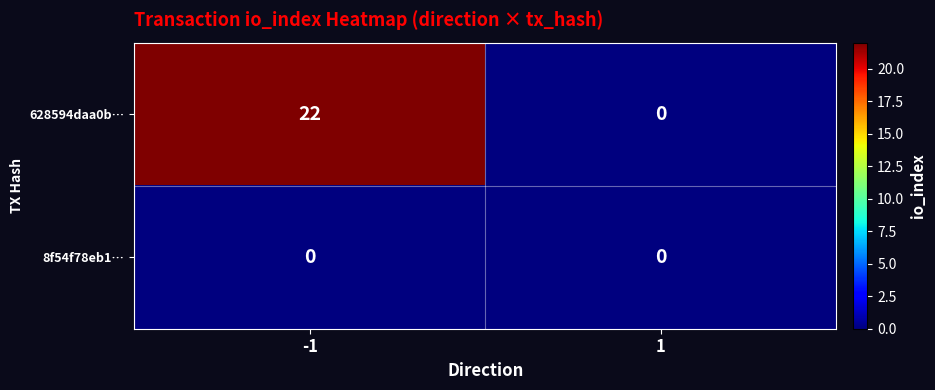

What is the greatest value displayed?

22